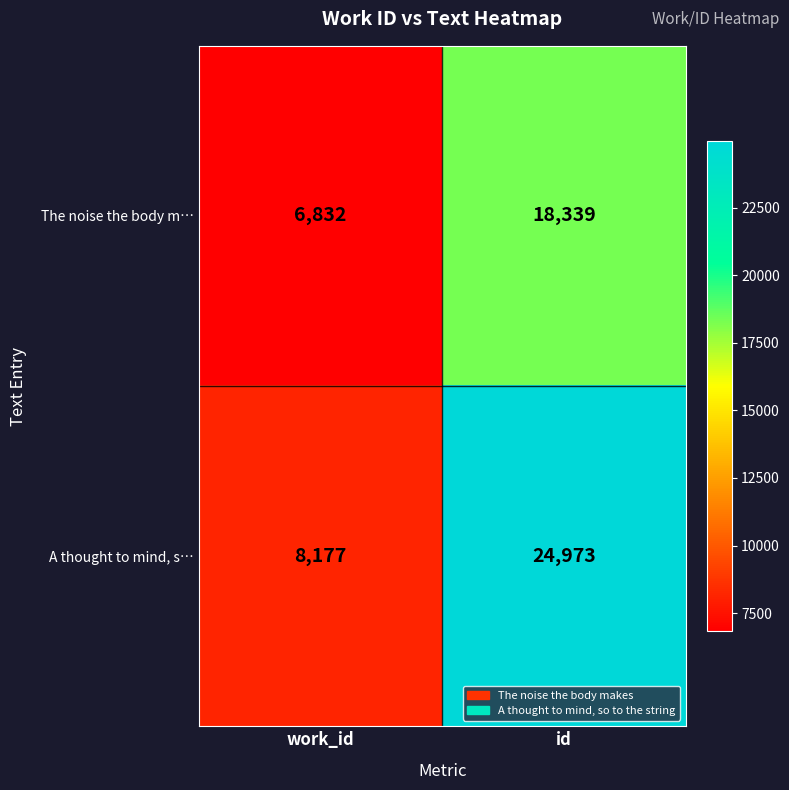

Which category has the highest value in the A thought to mind, s… series?

id